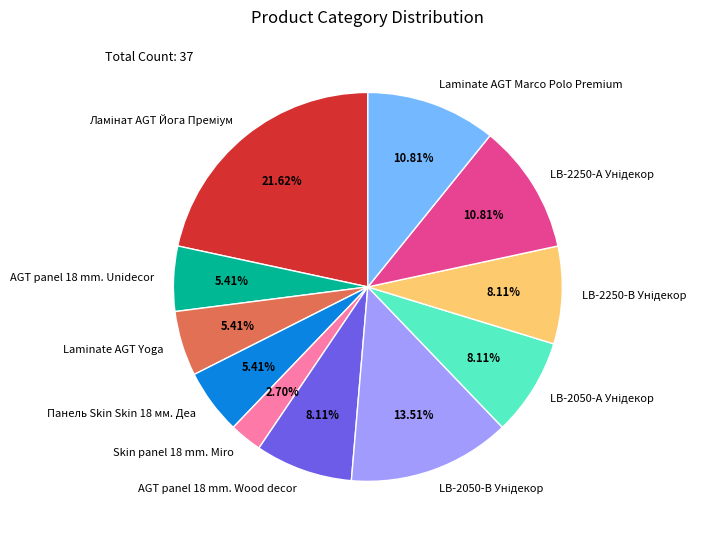

Is there a majority slice in this chart?

No